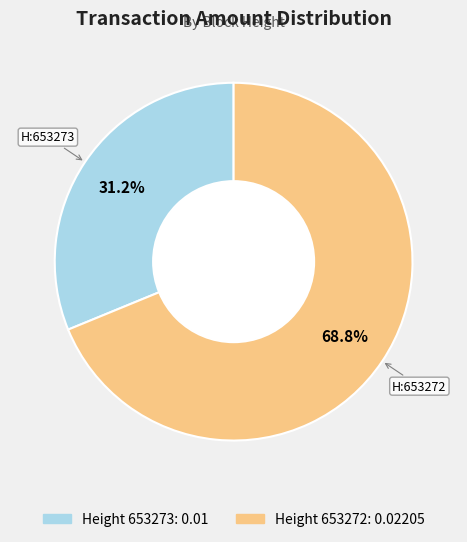

What is the smallest slice in the pie chart?

653273